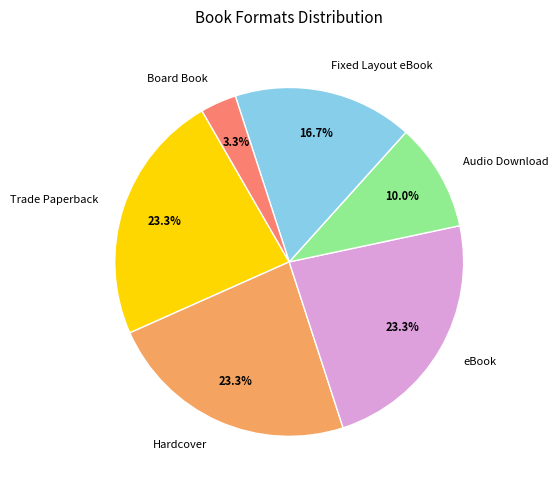

Which slice is the smallest?

Board Book